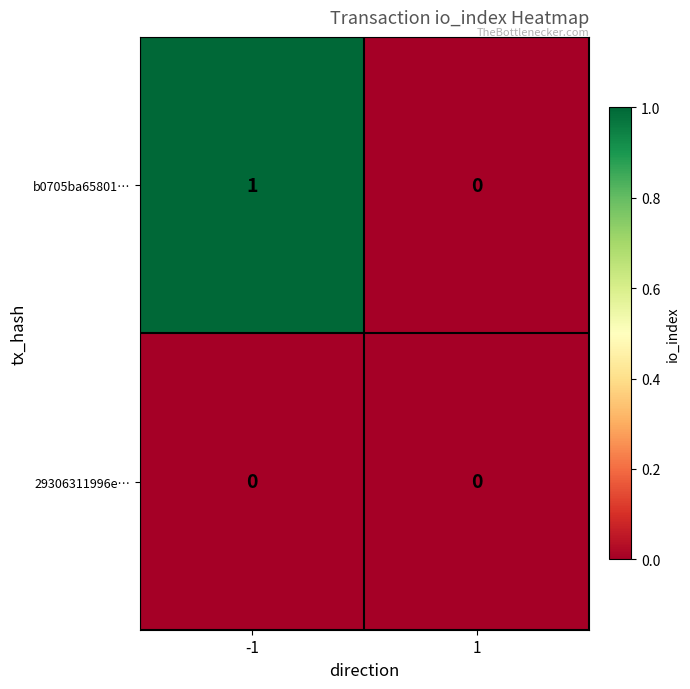

At which category is the sum across all series the highest?

-1